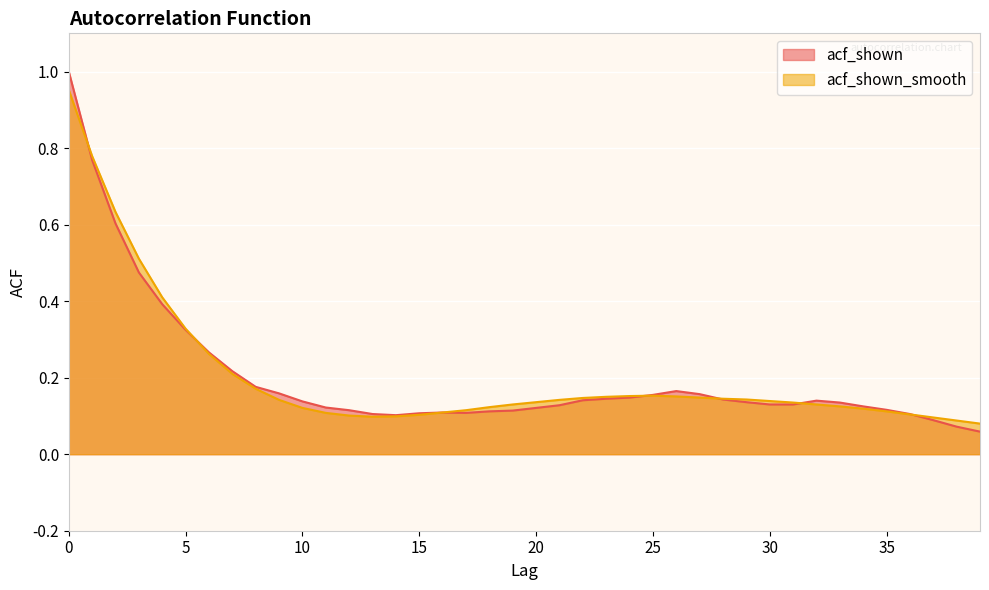

Which category has the lowest value across all series?

39